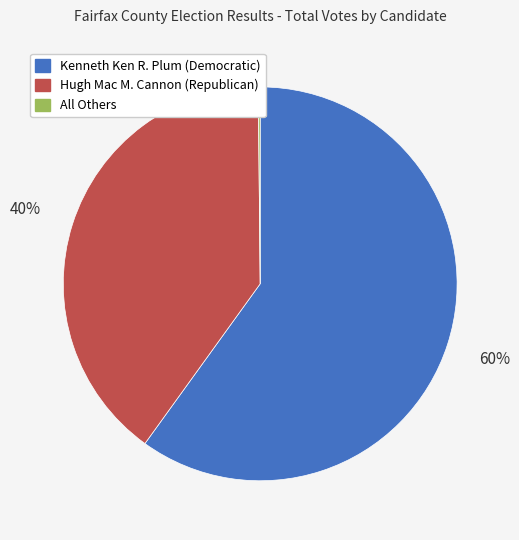

Approximately how many times larger is the value at Hugh Mac M. Cannon (Republican) compared to Kenneth Ken R. Plum (Democratic)?

0.7